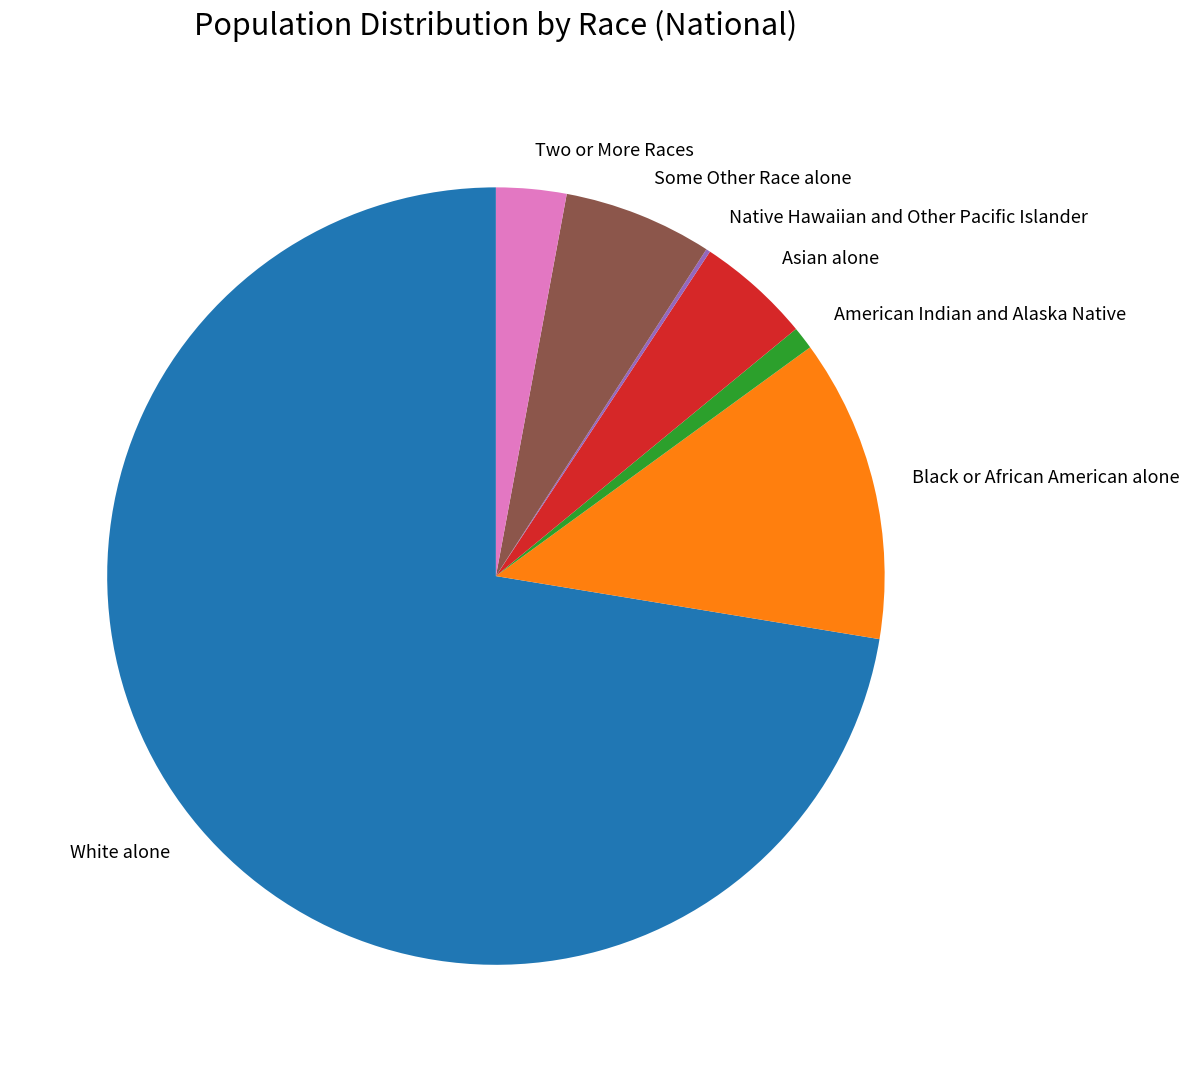

Do Asian alone and Some Other Race alone together represent more than half of the pie?

No